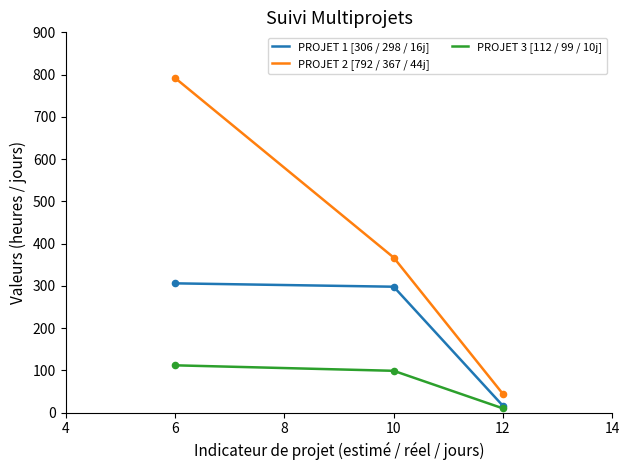

Which series has the largest total across all categories?

PROJET 2 [792 / 367 / 44j]